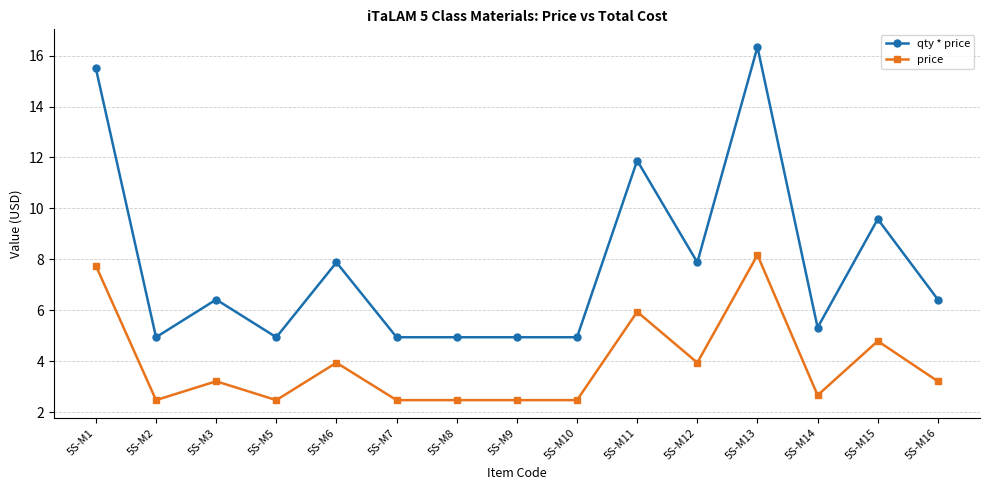

The qty * price series shows 20.5 at 5S-M11. True or false?

False